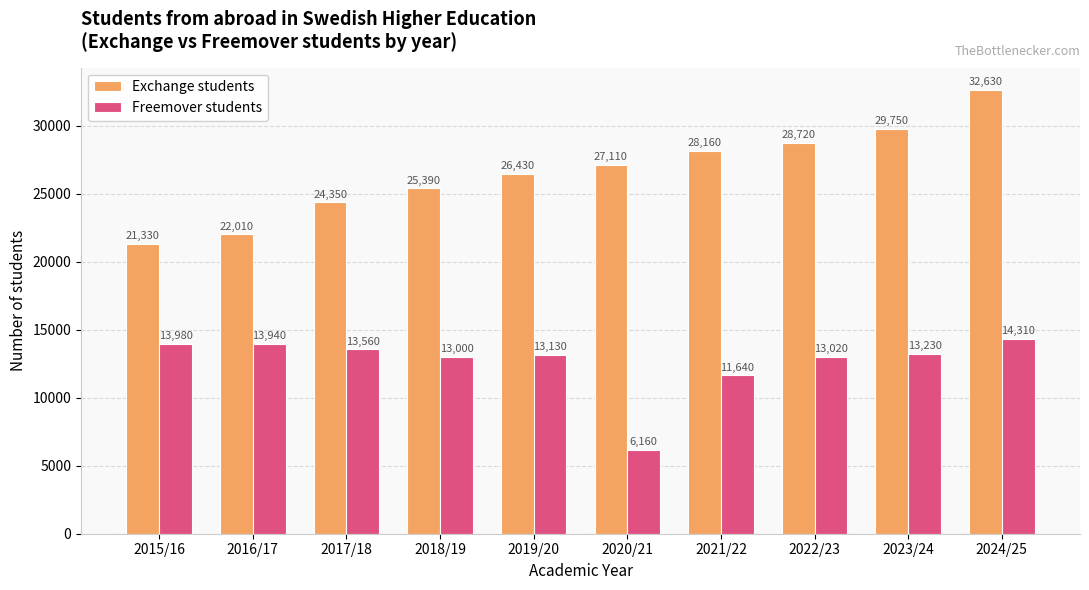

Reading left to right, list all the values displayed in this chart.

Exchange students: 21330	22010	24350	25390	26430	27110	28160	28720	29750	32630
Freemover students: 13980	13940	13560	13000	13130	6160	11640	13020	13230	14310